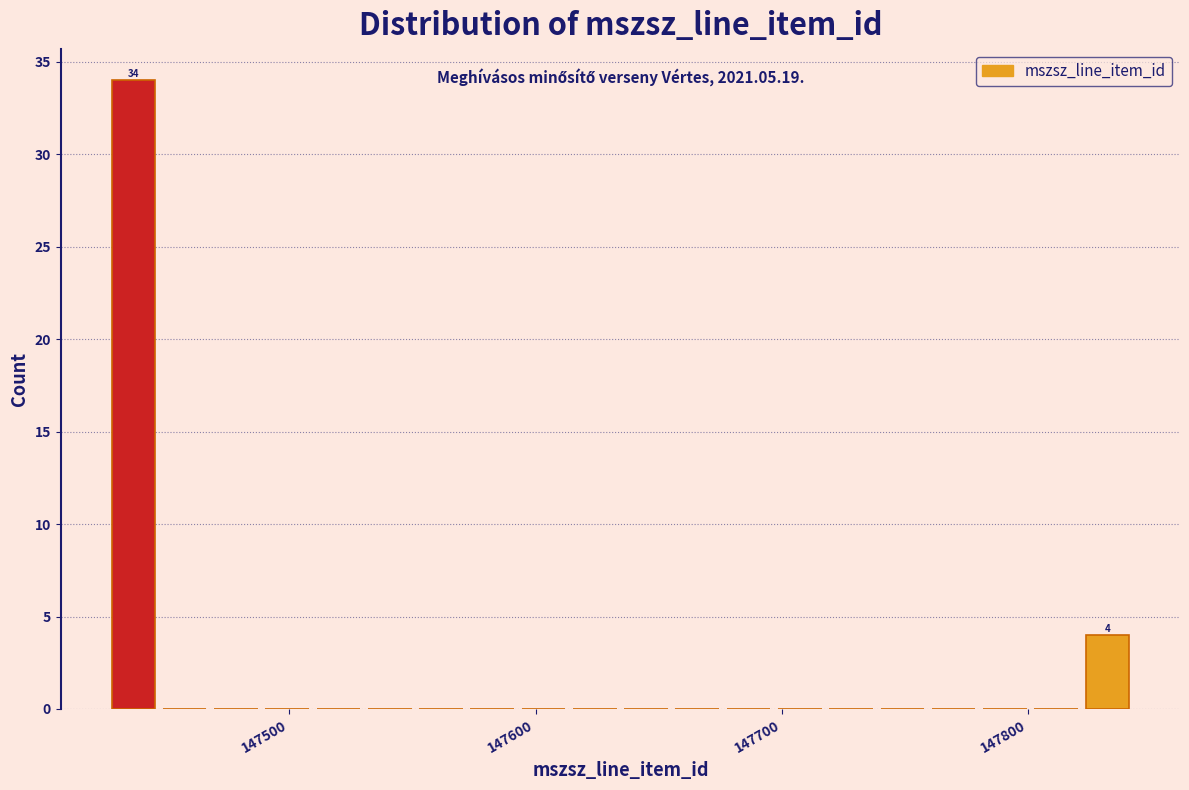

Around what value on the x-axis is the tallest bar? Give the approximate position of its centre, as read against the axis.

147440